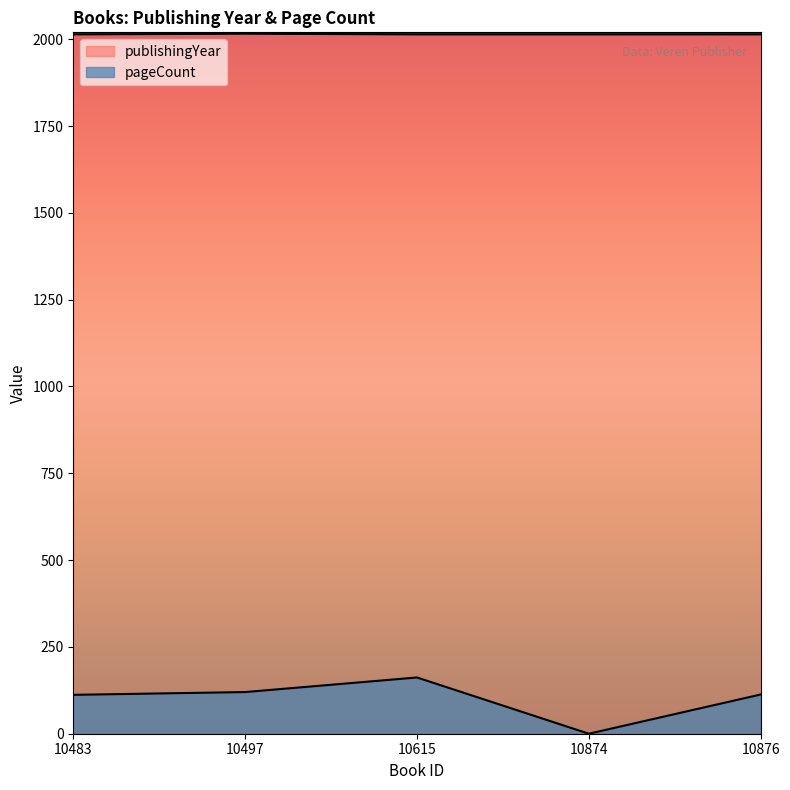

At how many categories does at least one series exceed 819?

5